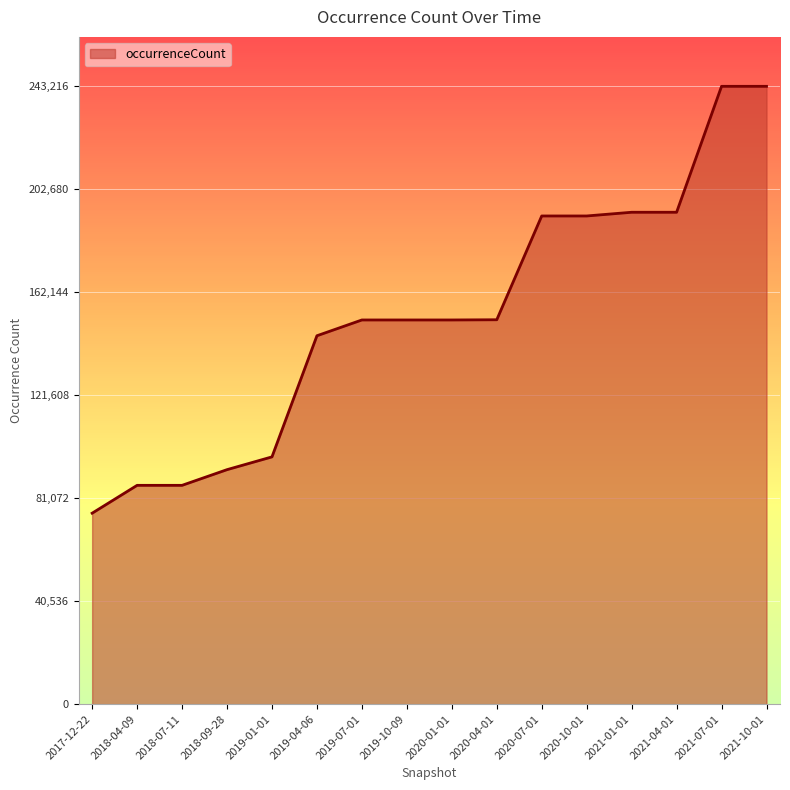

What is the sum of all values?

2445270